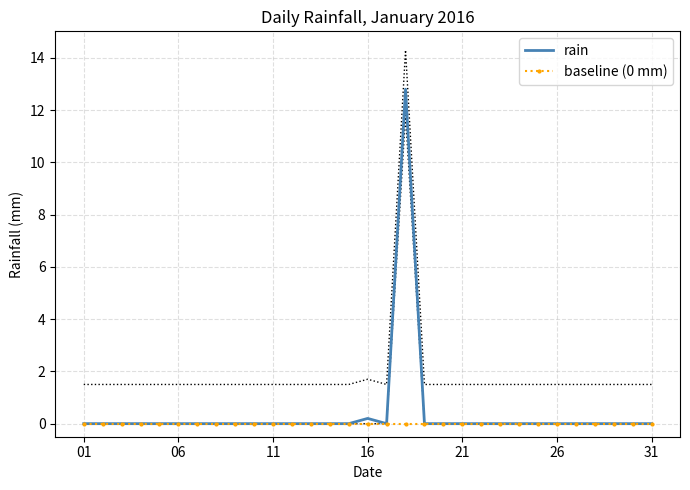

True or false: rain has a value of -8.3 at 13.

False